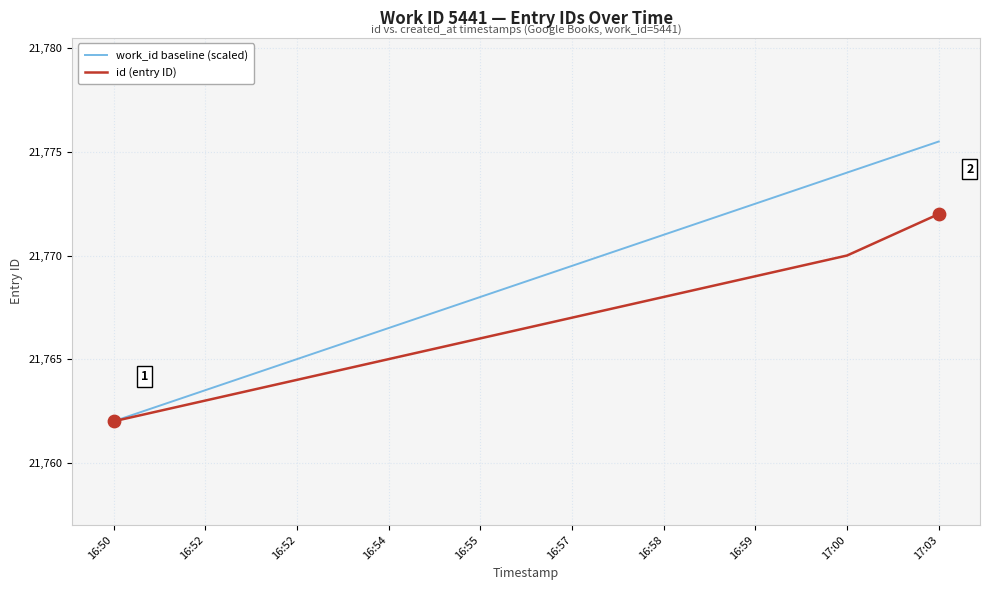

What are all the series names shown in the legend?

work_id baseline (scaled), id (entry ID)